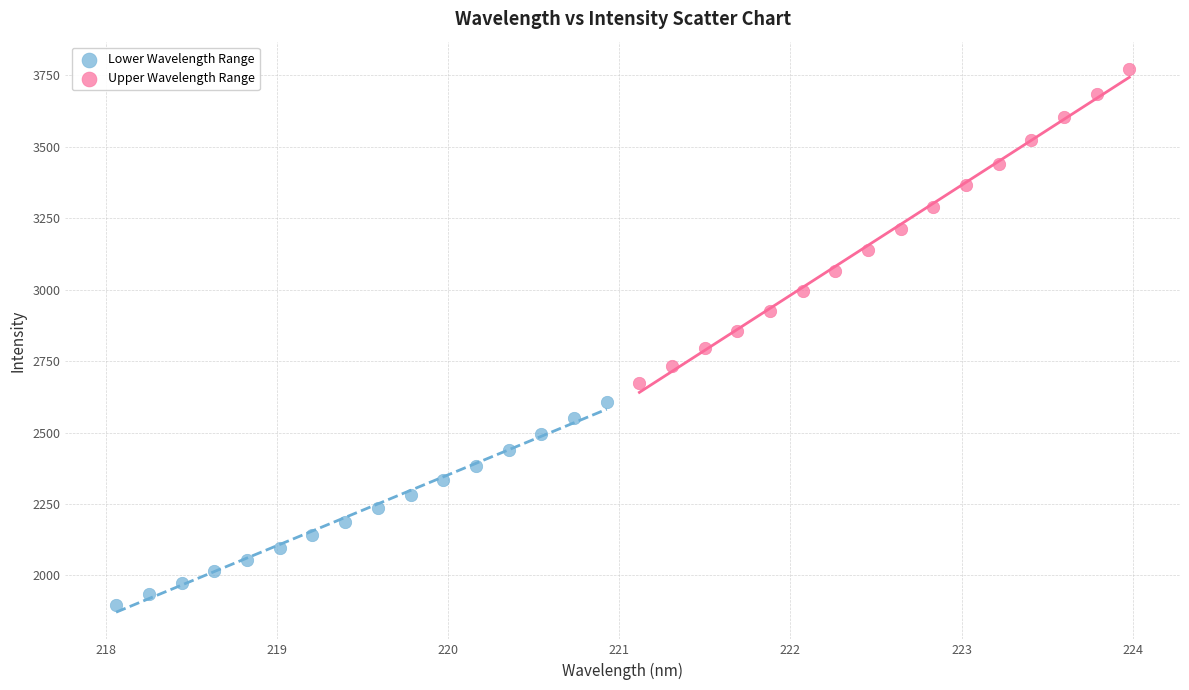

Which series has the largest Y range (max minus min)?

Upper Wavelength Range